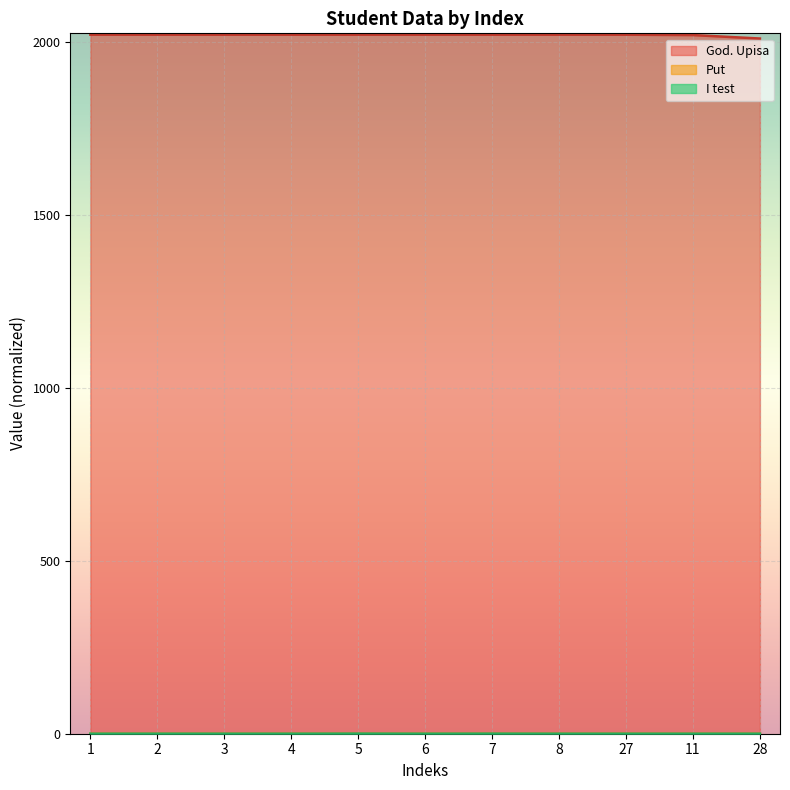

Which series has the largest range (max minus min)?

Put